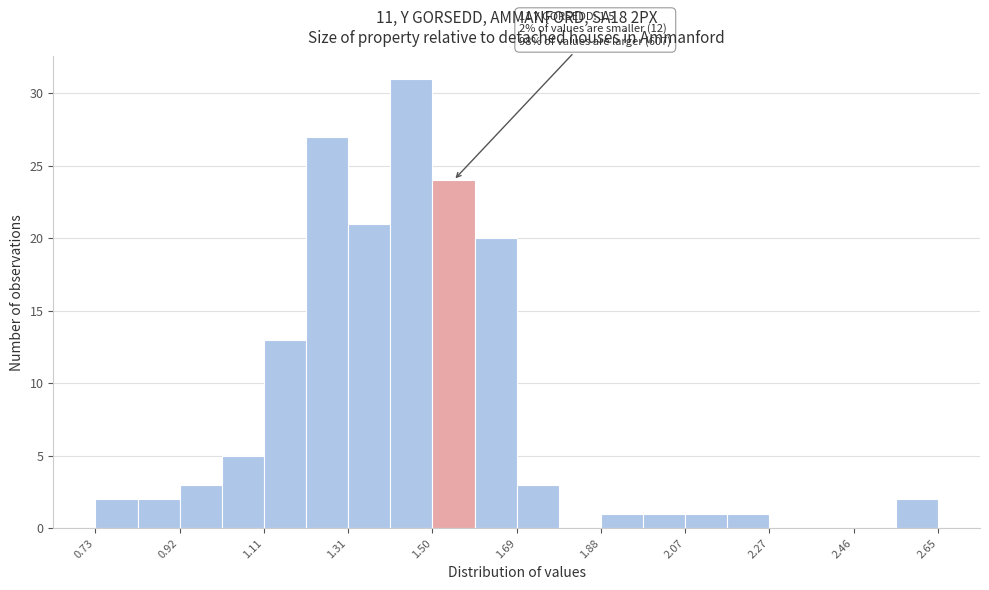

Over which range of the x-axis is the bar tallest?

1.402 to 1.498